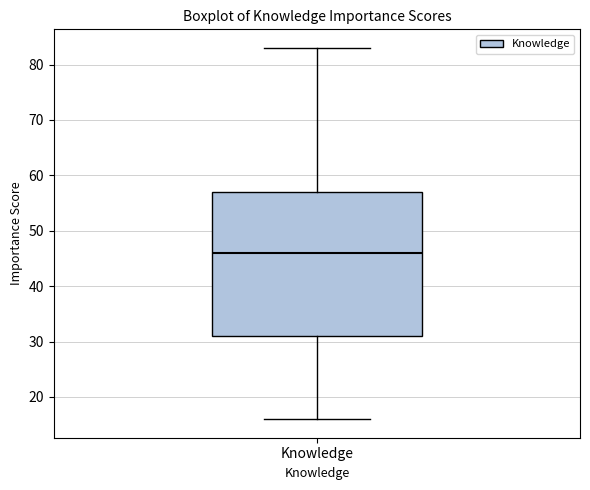

Where does the upper whisker of the box for Knowledge end on the y-axis? The values are not printed on the chart, so give them approximately, as read against the axis.

83